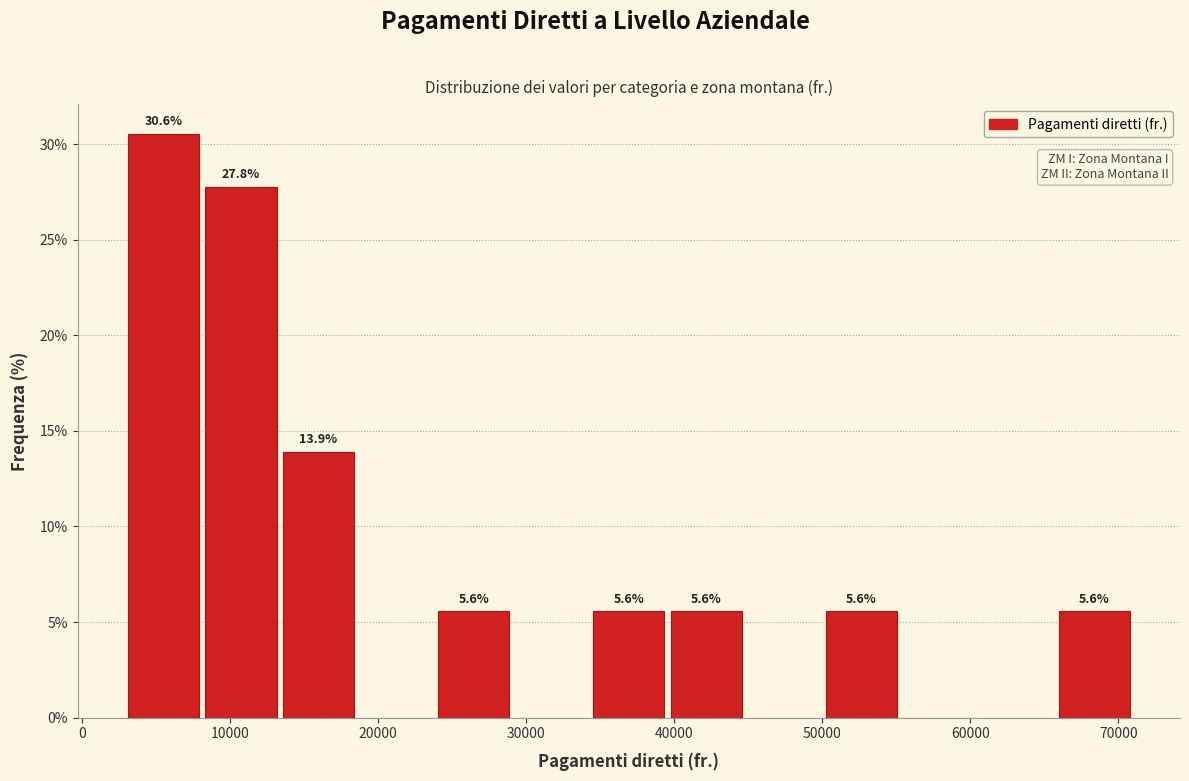

Which range on the x-axis has the tallest bar?

3000 to 8000